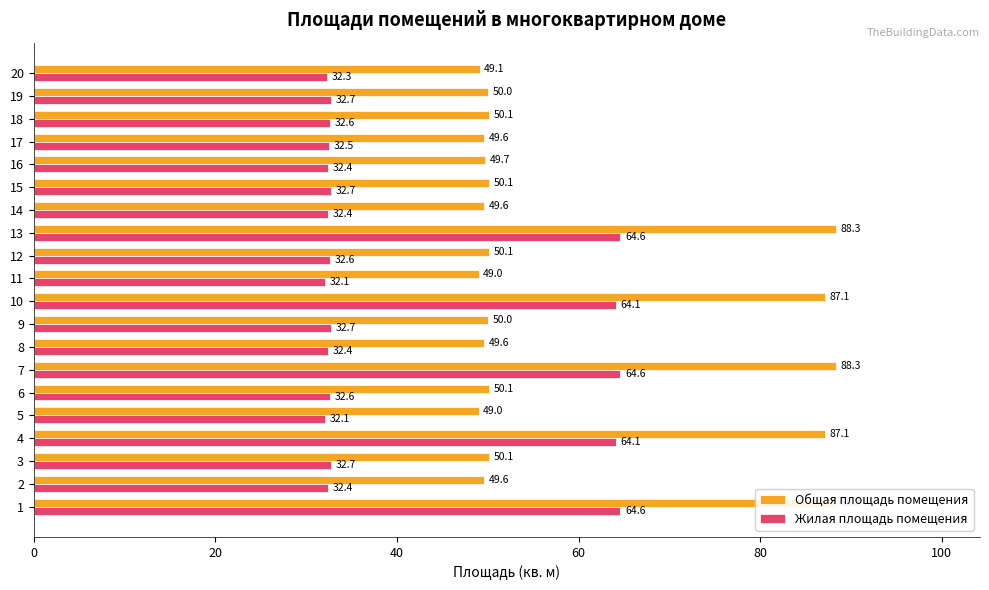

How many bars are there in total?

40